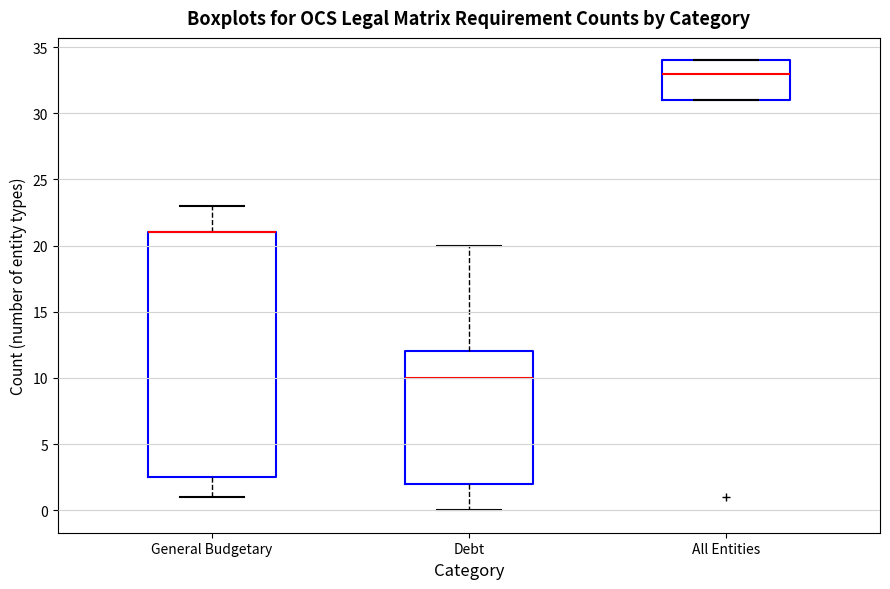

Reading left to right, transcribe this box plot: for each box, give where its median line is, the range the box spans, and where its two whiskers end, as read against the y-axis. The values are not printed on the chart, so give them approximately, as read against the axis.

General Budgetary: median 21.0 (drawn on the box's upper edge), box 2.5 to 21.0, whiskers 1.0 to 23.0
Debt: median 10.0, box 2.0 to 12.0, whiskers 0.0 to 20.0
All Entities: median 33.0, box 31.0 to 34.0, whiskers 31.0 to 34.0